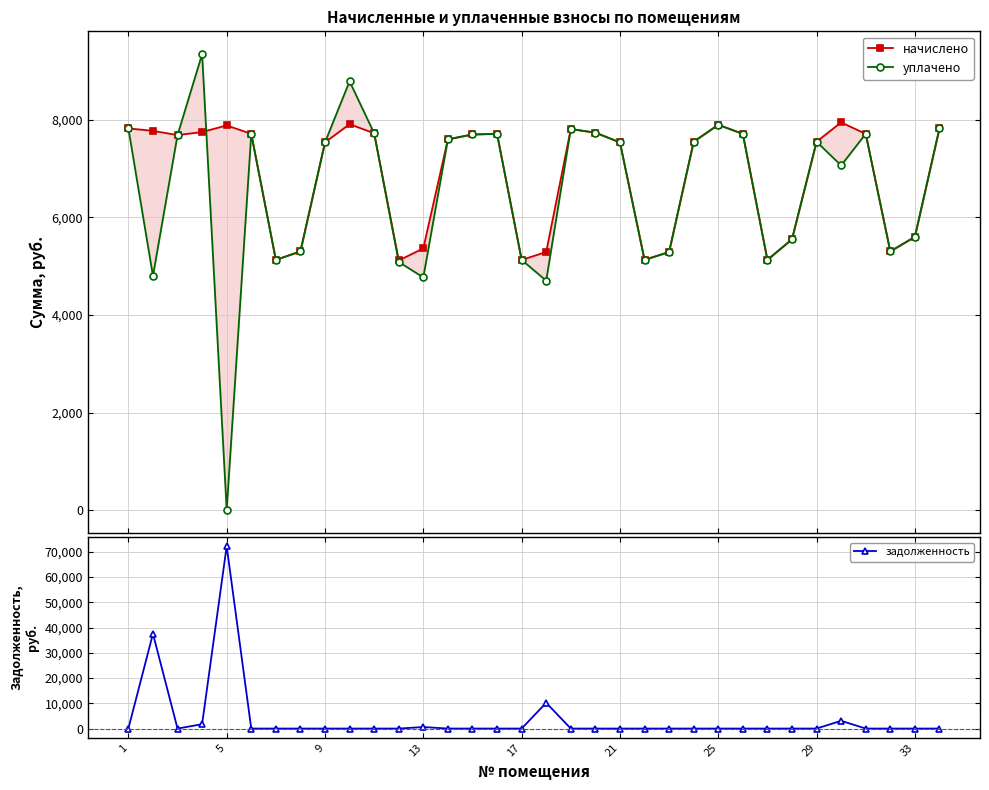

True or false: уплачено has more than 1 points higher than both neighbors.

True